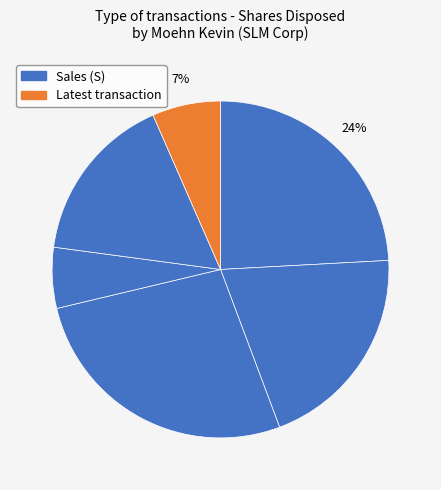

Count the number of slices in the pie.

6